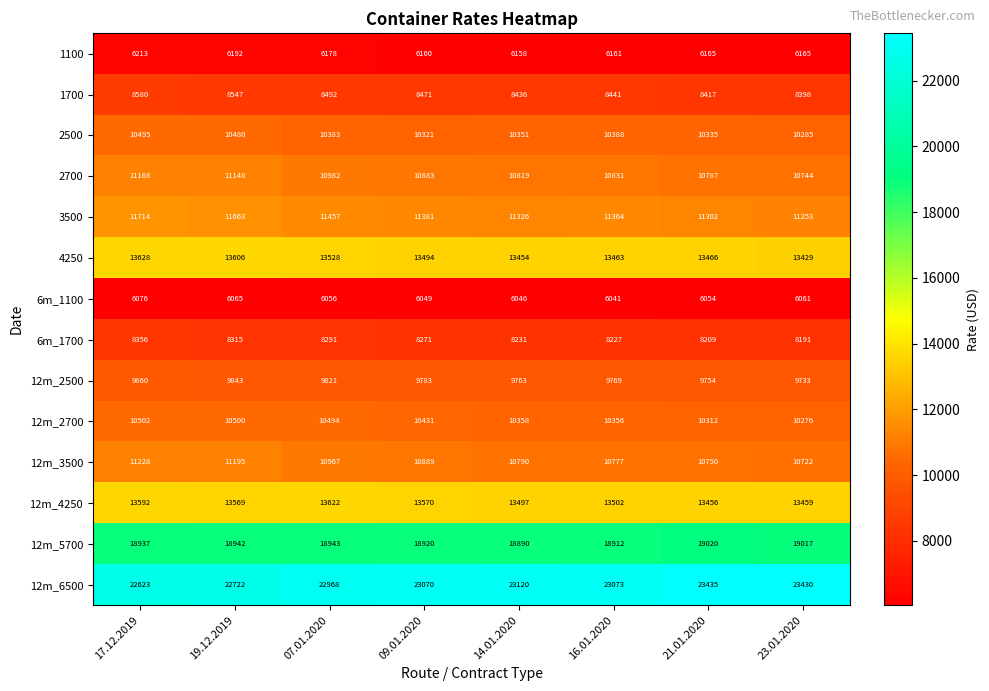

What is the difference between the maximum and minimum values in the 6m_1100 series?

35